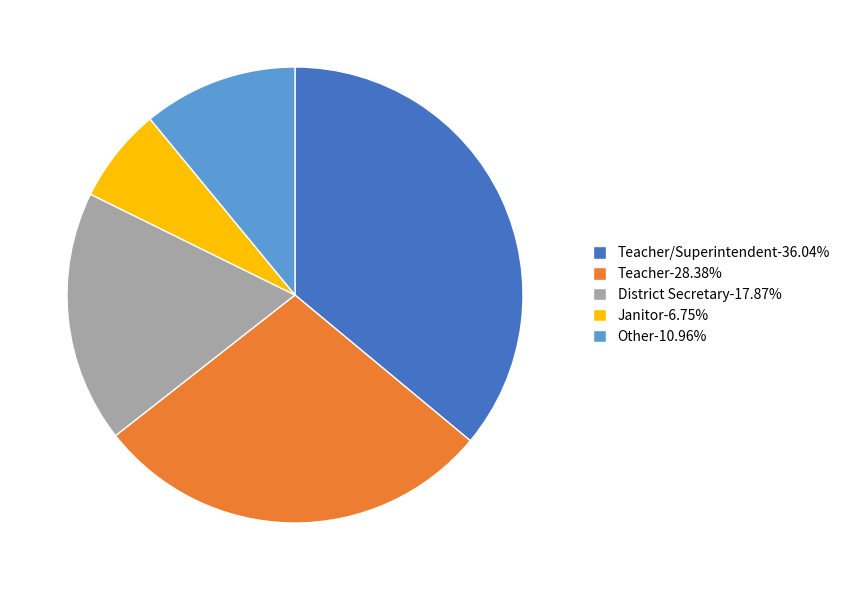

Approximately how many times larger is the value at Teacher/Superintendent-36.04% compared to District Secretary-17.87%?

2.0